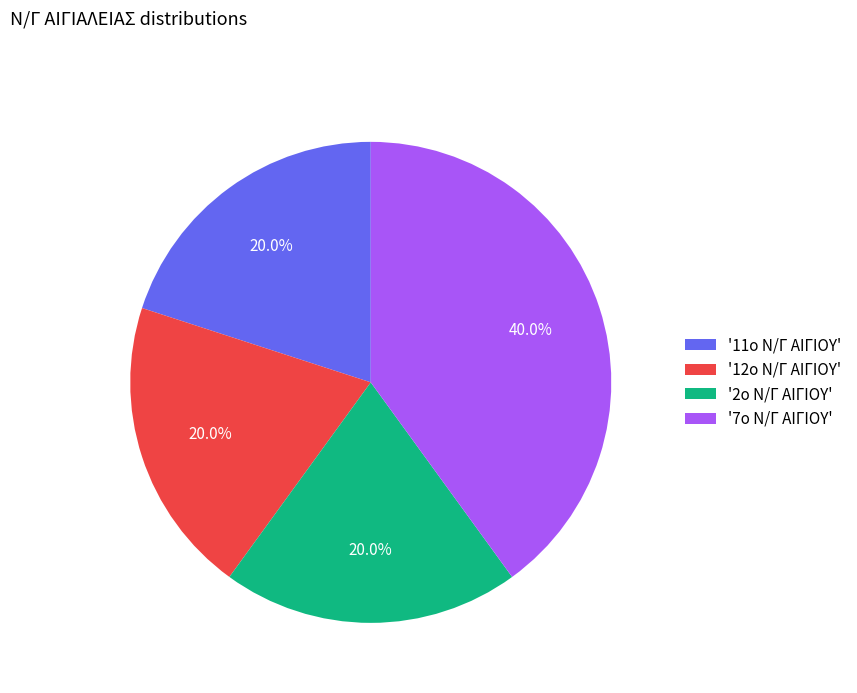

What portion of the pie excludes '2ο Ν/Γ ΑΙΓΙΟΥ'?

80.0%